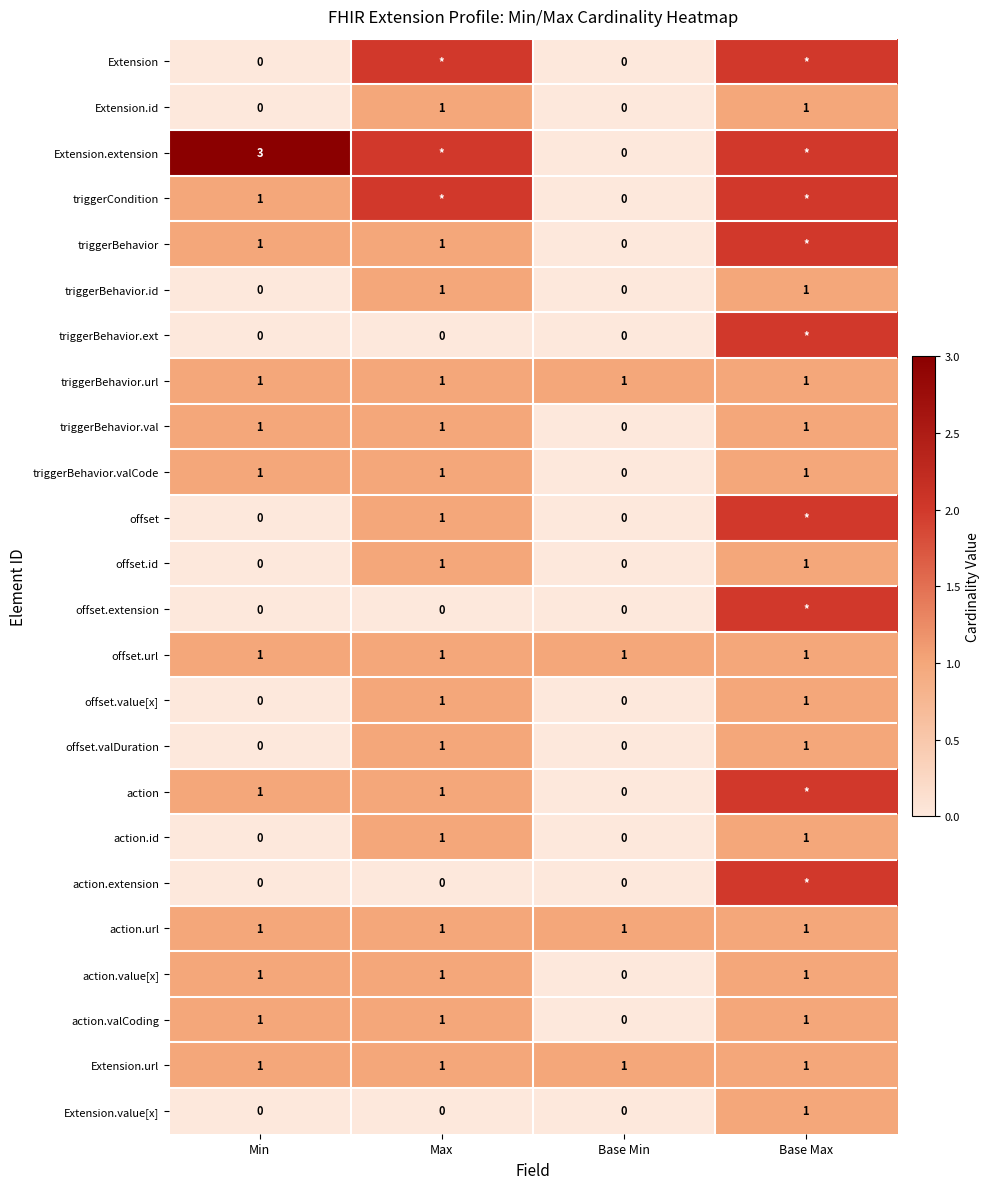

Rank the categories by action.extension value from highest to lowest.

Base Max, Min, Max, Base Min